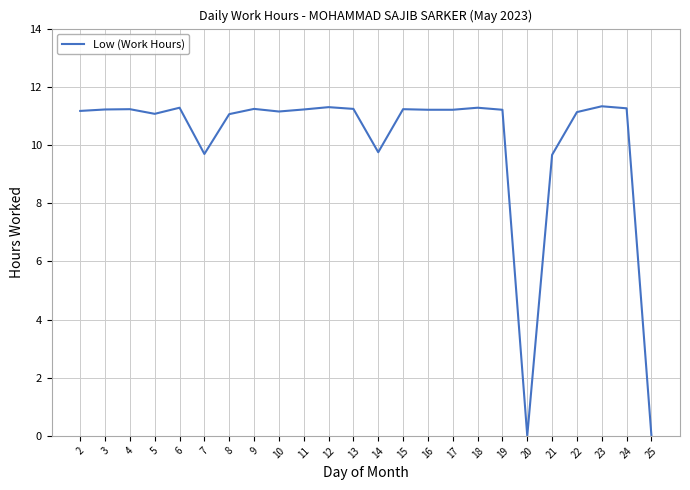

What is the difference between the values at 11 and 7?

1.5